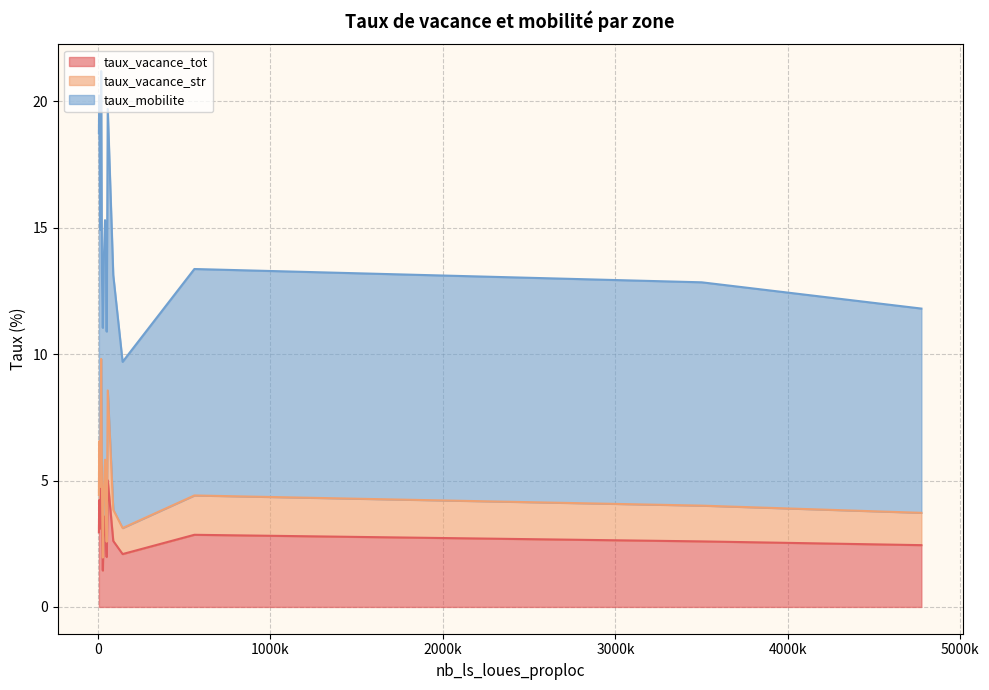

What is the lowest value of the taux_vacance_tot series?

1.4